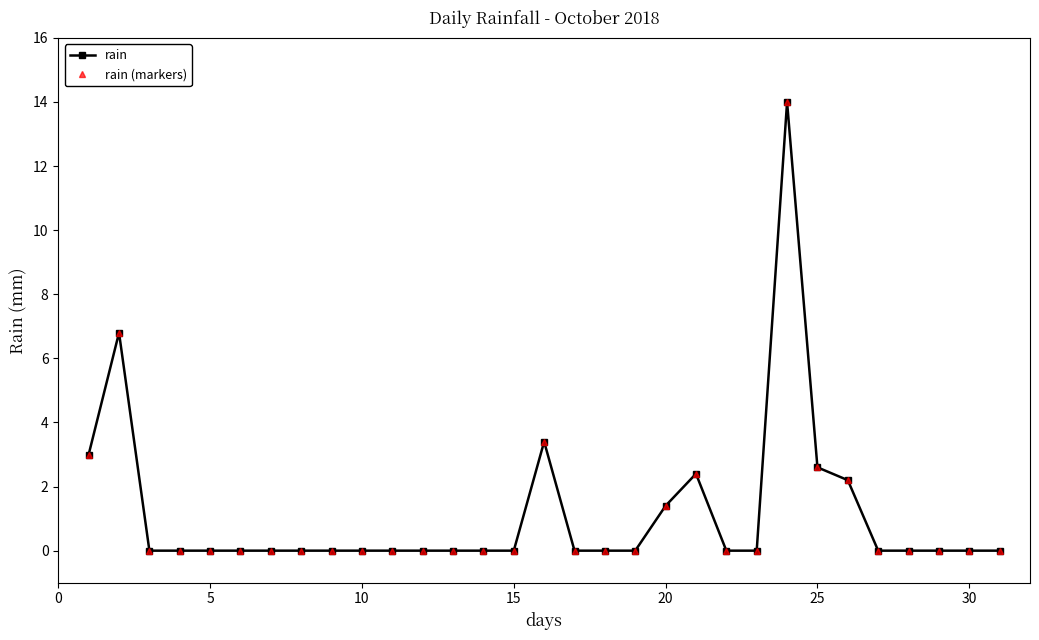

True or false: rain and rain (markers) intersect in this chart.

False